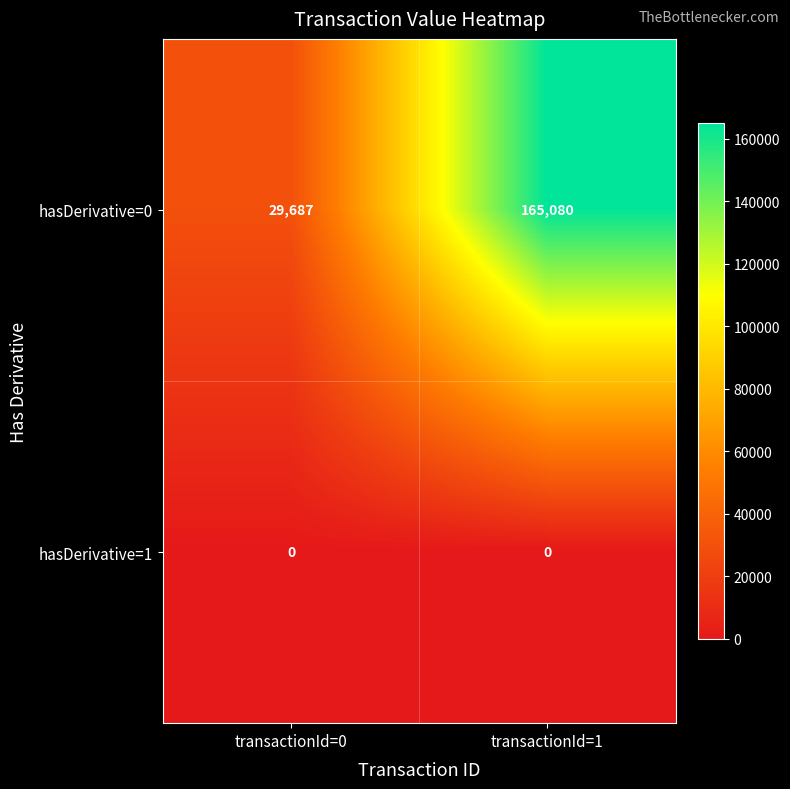

Is the value of hasDerivative=1 at transactionId=1 greater than the value of hasDerivative=0 at transactionId=0?

No